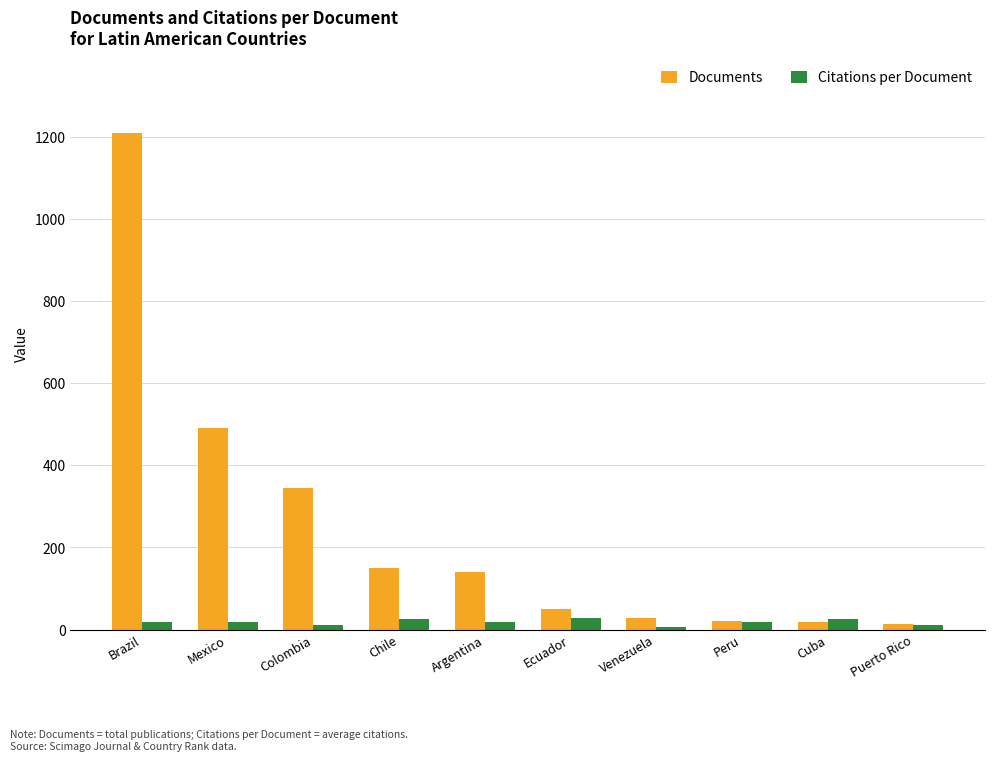

What is the highest value of the Citations per Document series?

29.1